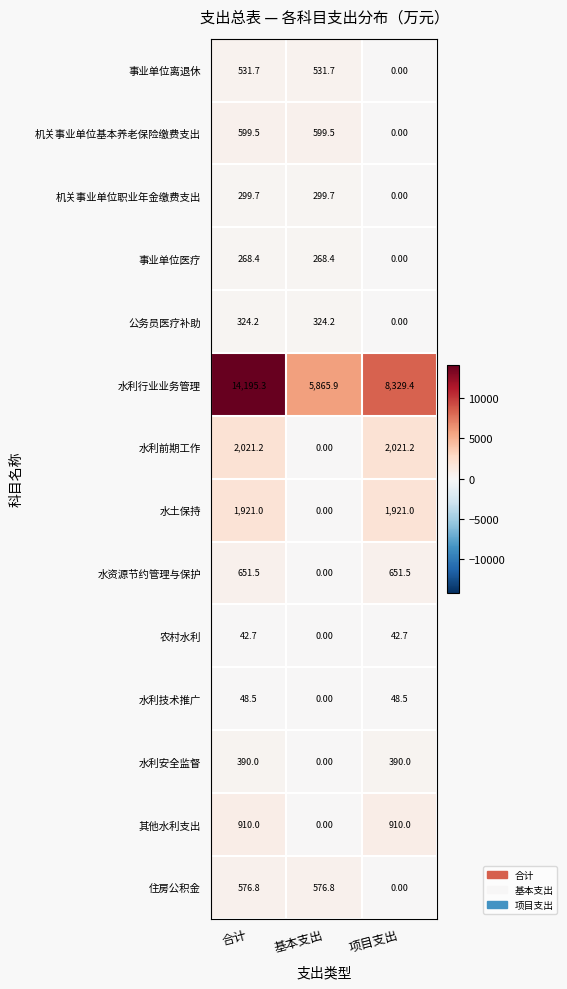

Which series has the largest range (max minus min)?

水利行业业务管理